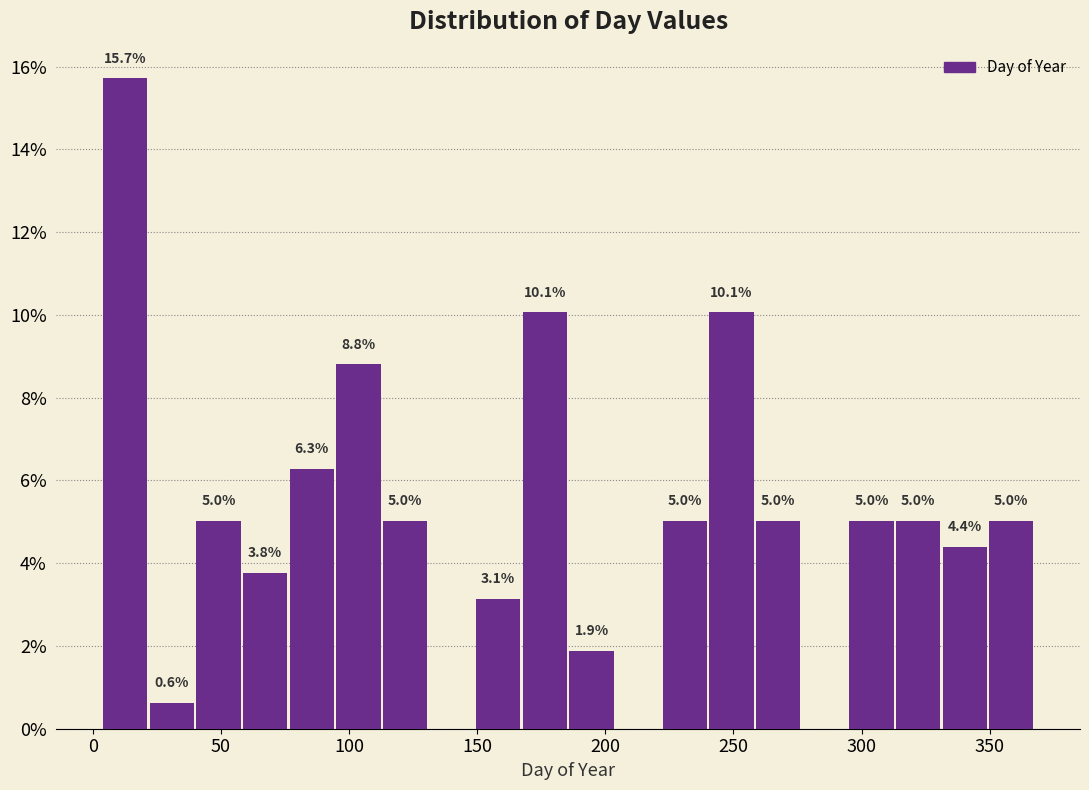

Read against the x-axis, roughly where is the centre of the tallest bar?

15